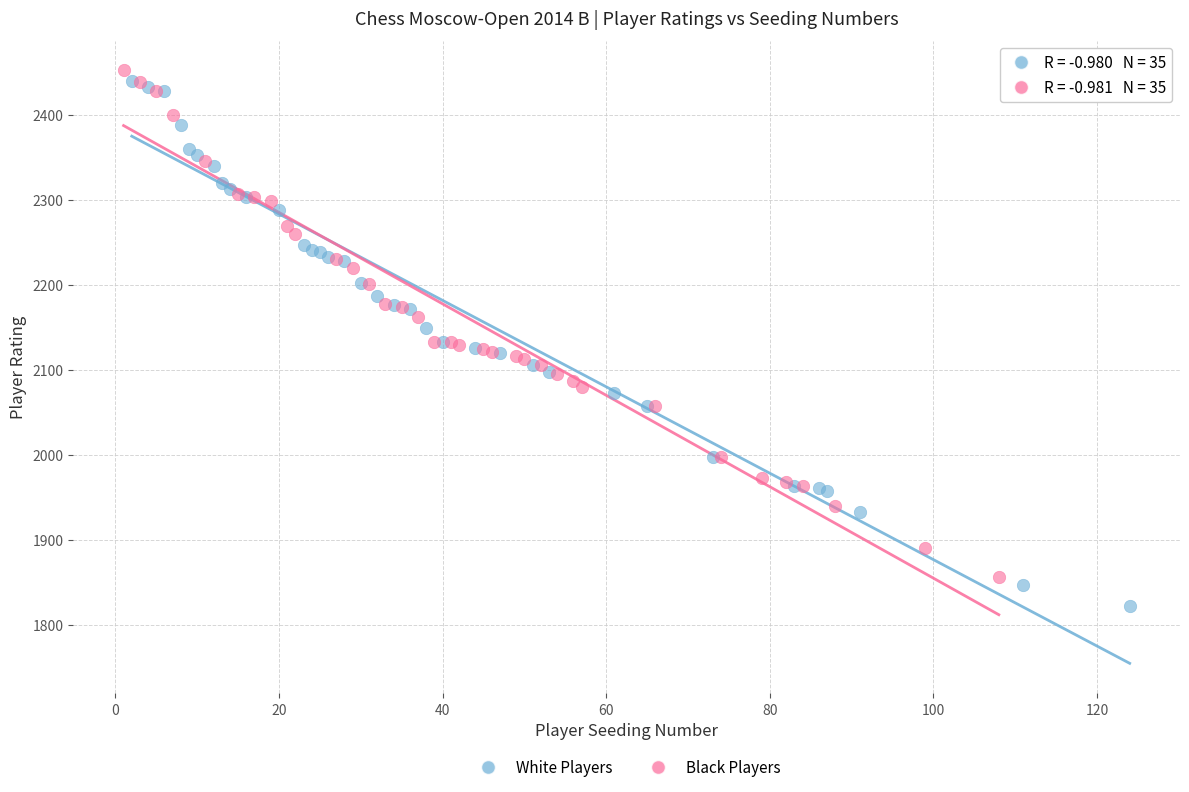

Which series has the widest spread of Y values?

White Players